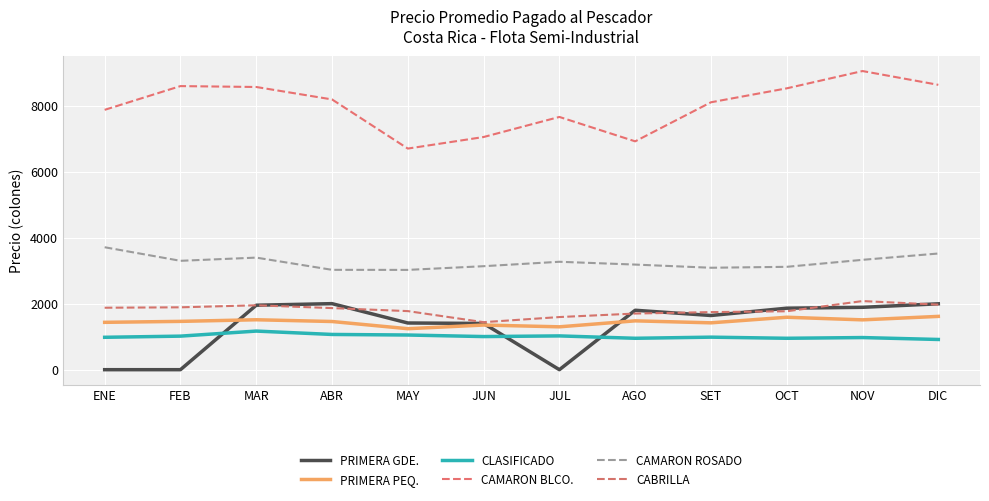

How many interior local valleys does the PRIMERA PEQ. series have?

4